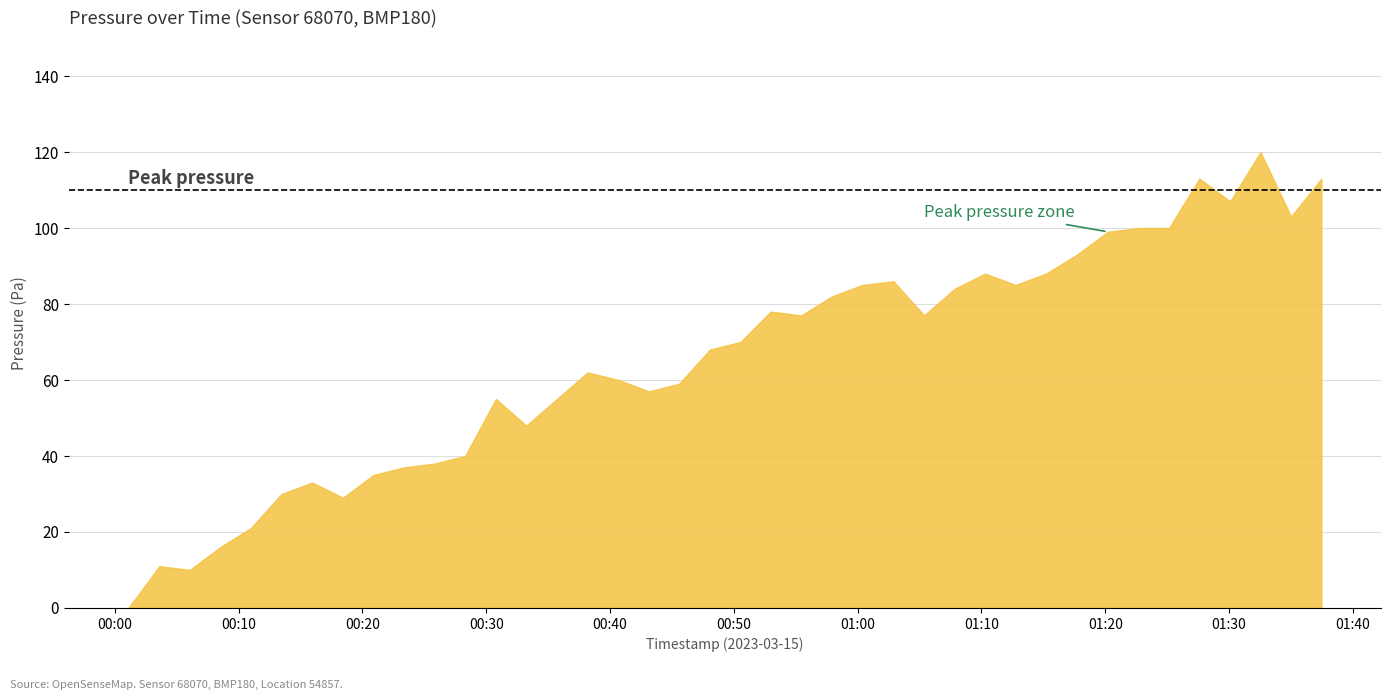

How many series are shown in this chart?

1